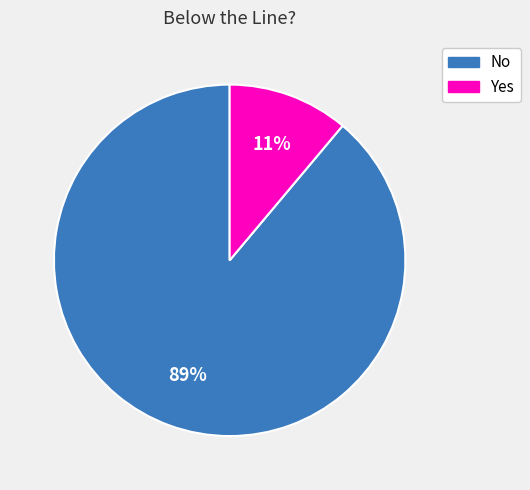

To the nearest percent, what percentage of the pie is Yes?

11%